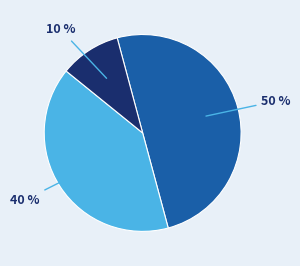

To the nearest percent, what is the difference between the largest and smallest slice percentages?

40%